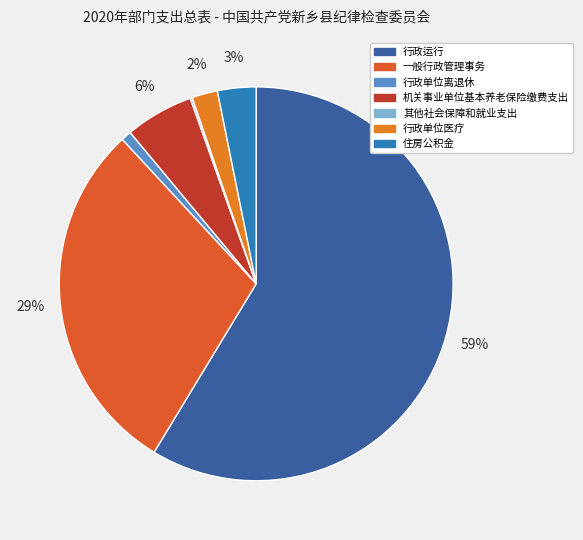

Rank the categories by value from highest to lowest.

行政运行, 一般行政管理事务, 机关事业单位基本养老保险缴费支出, 住房公积金, 行政单位医疗, 行政单位离退休, 其他社会保障和就业支出